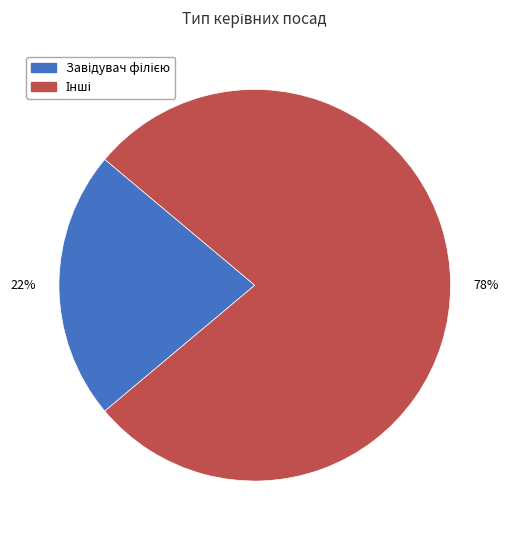

To the nearest percent, what is the average slice percentage?

50%